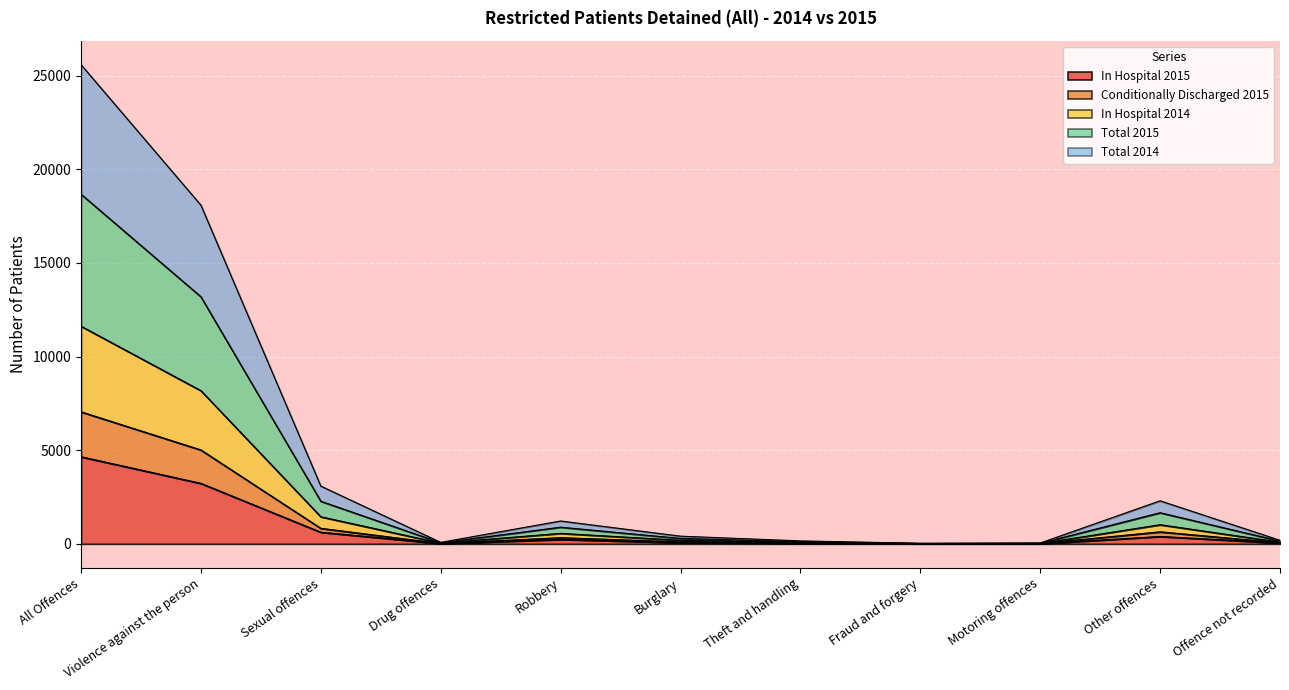

Is the value of Conditionally Discharged 2015 at Burglary greater than the value of Total 2015 at Offence not recorded?

No